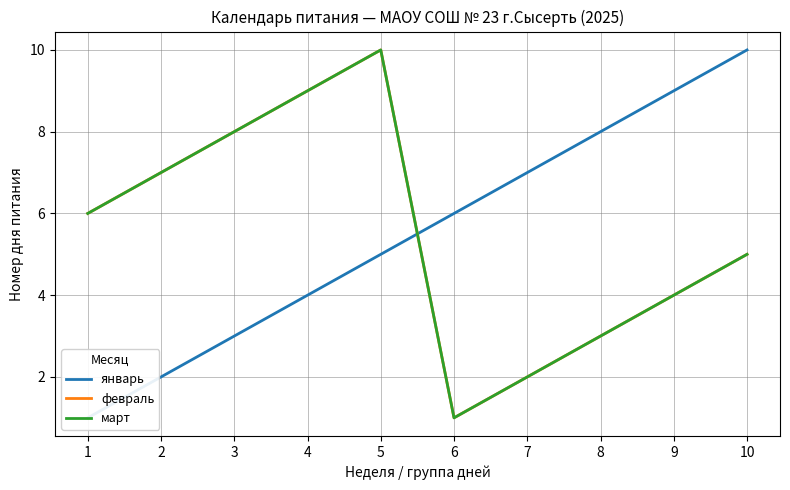

Is it true that март equals 7 at 2?

True